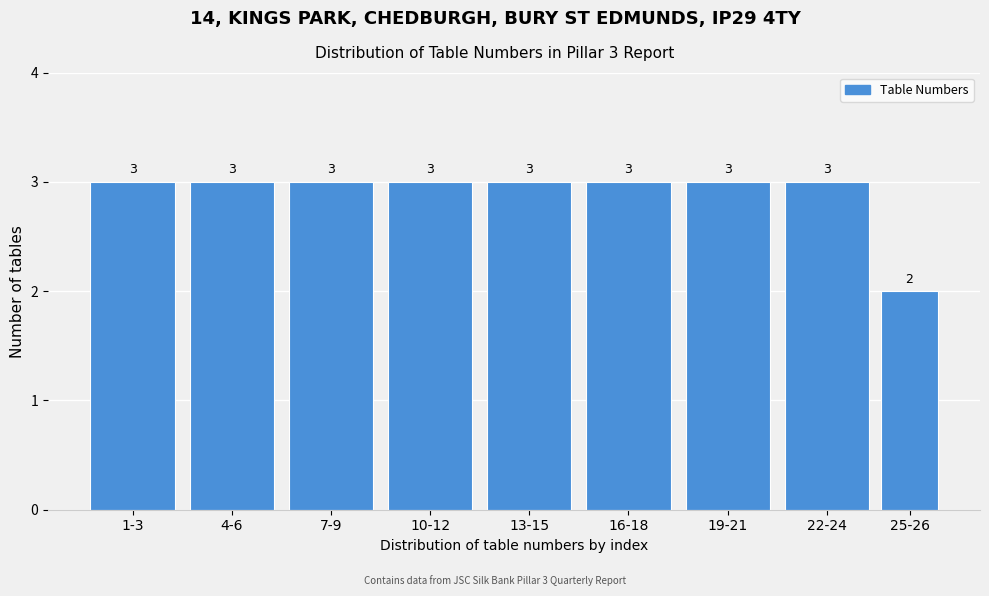

Reading left to right, what are all the values shown in this chart?

3	3	3	3	3	3	3	3	2